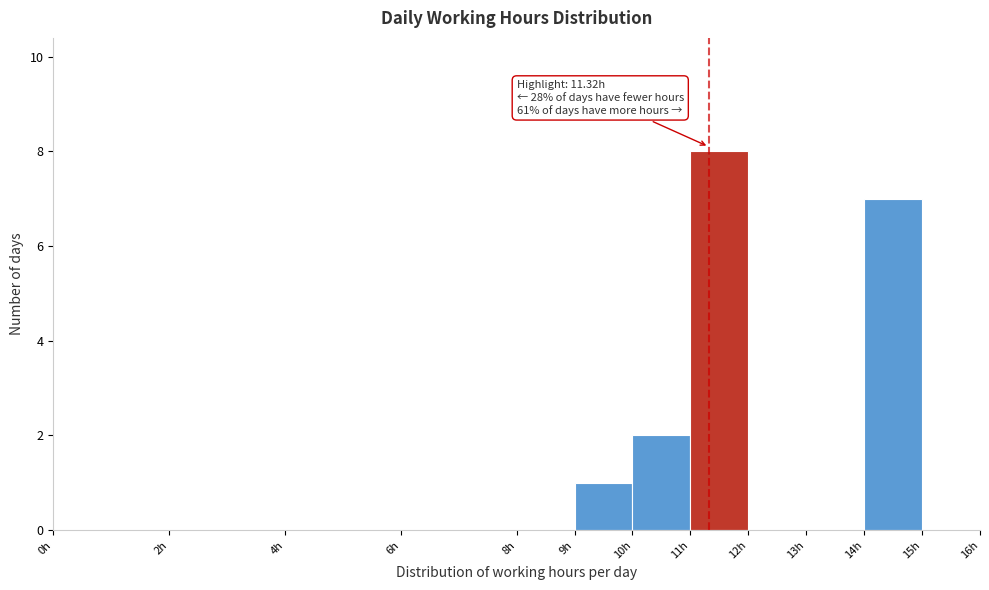

Which range on the x-axis has the tallest bar?

11 to 12